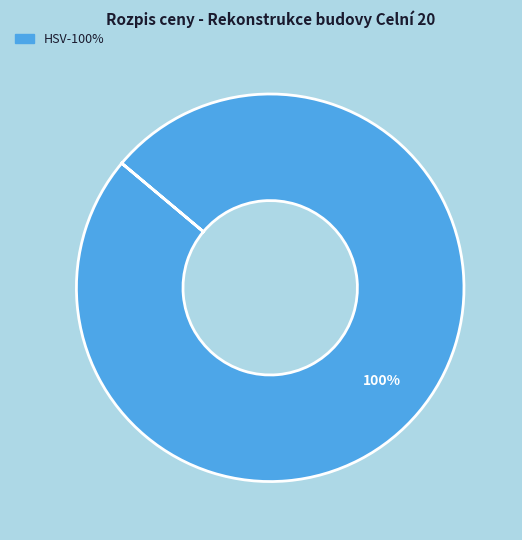

Does any single category account for the majority?

Yes